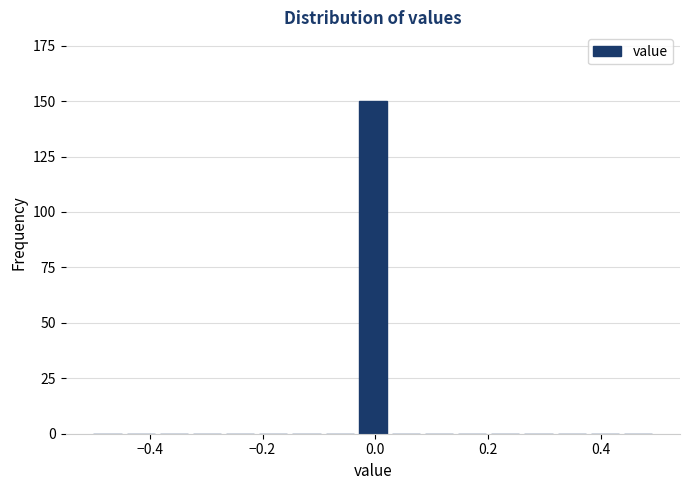

Around what value on the x-axis is the tallest bar? Give the approximate position of its centre, as read against the axis.

0.00